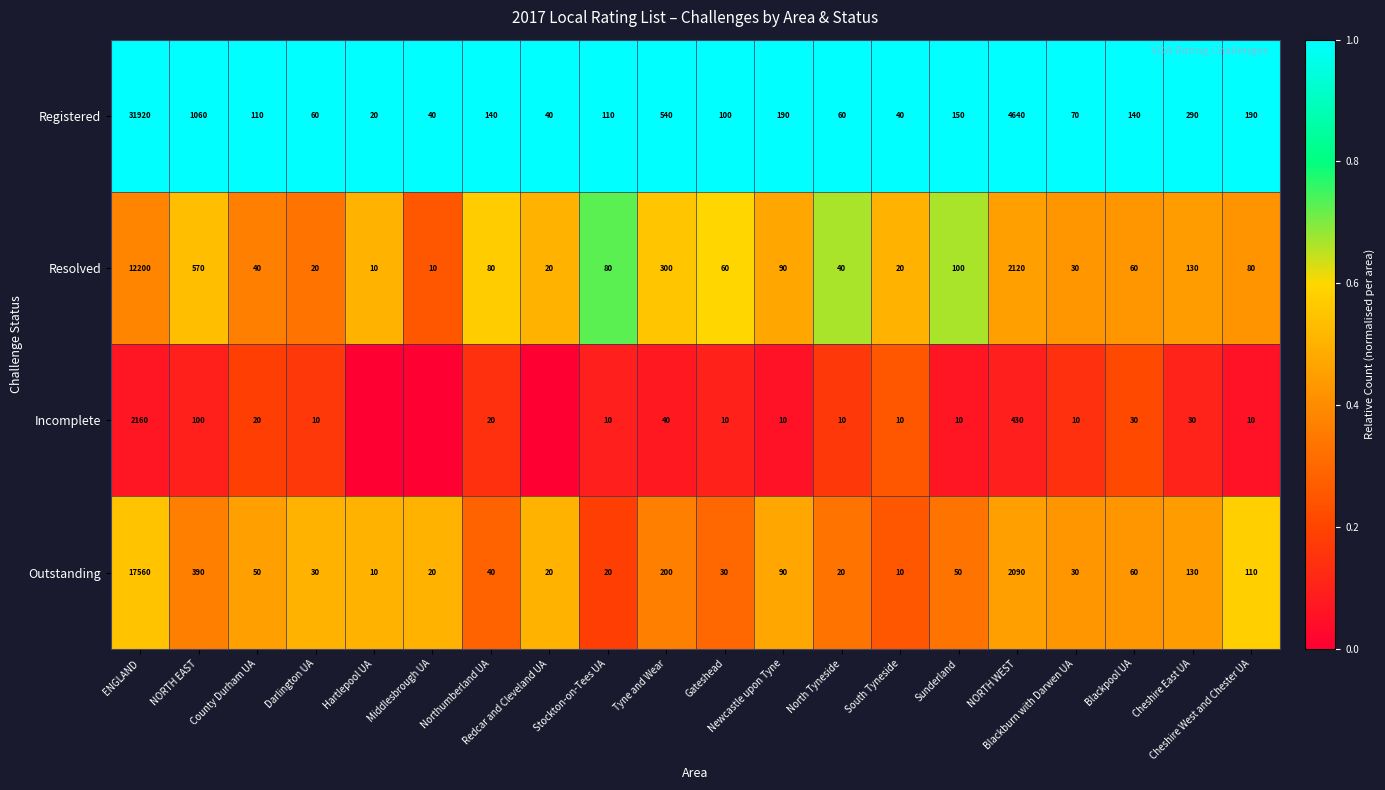

What is the highest value of the Registered series?

31920